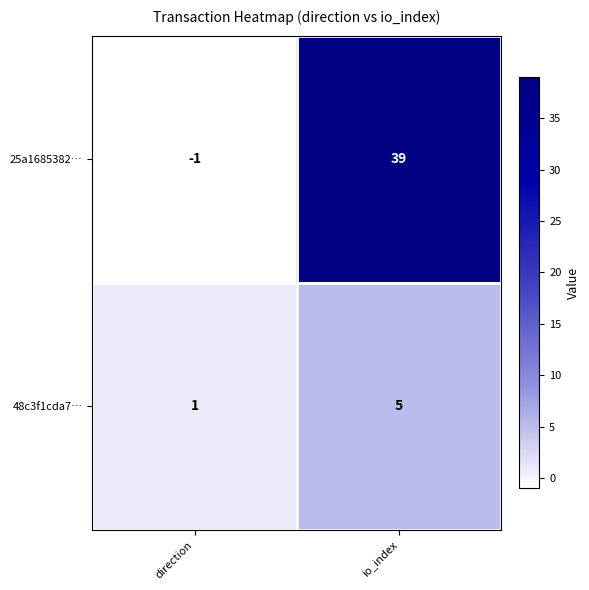

The value of 25a1685382… at direction is -1. True or false?

True